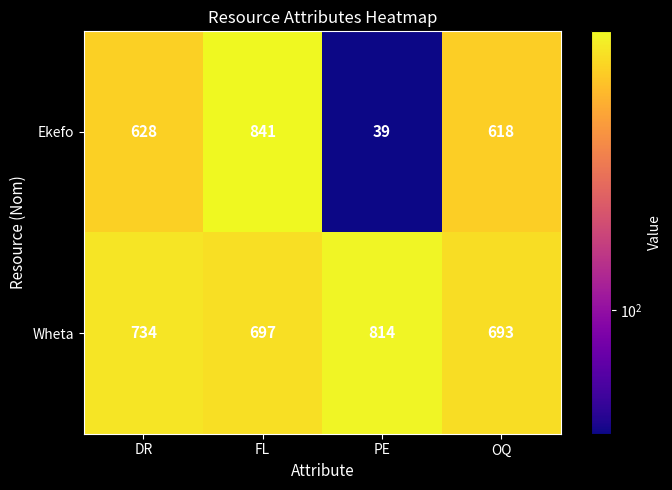

At how many categories does at least one series exceed 210?

4